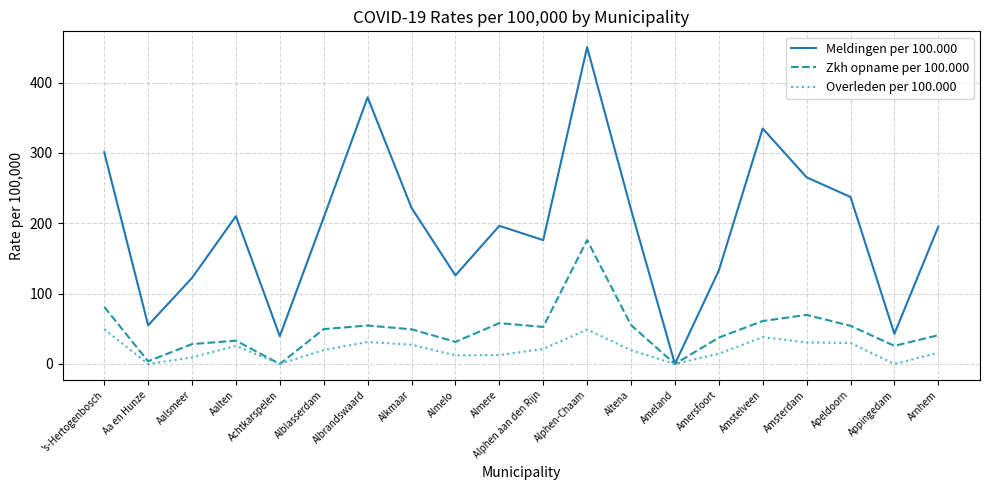

Which series changed the most between Alkmaar and Almelo?

Meldingen per 100.000